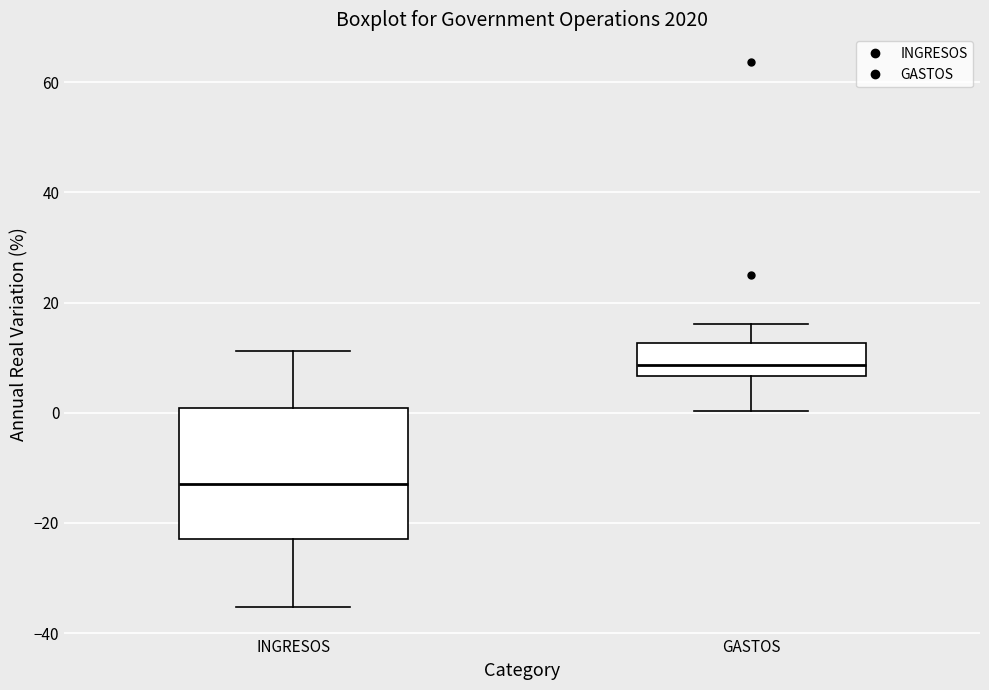

Which box is the tallest, from its lower edge to its upper edge?

INGRESOS